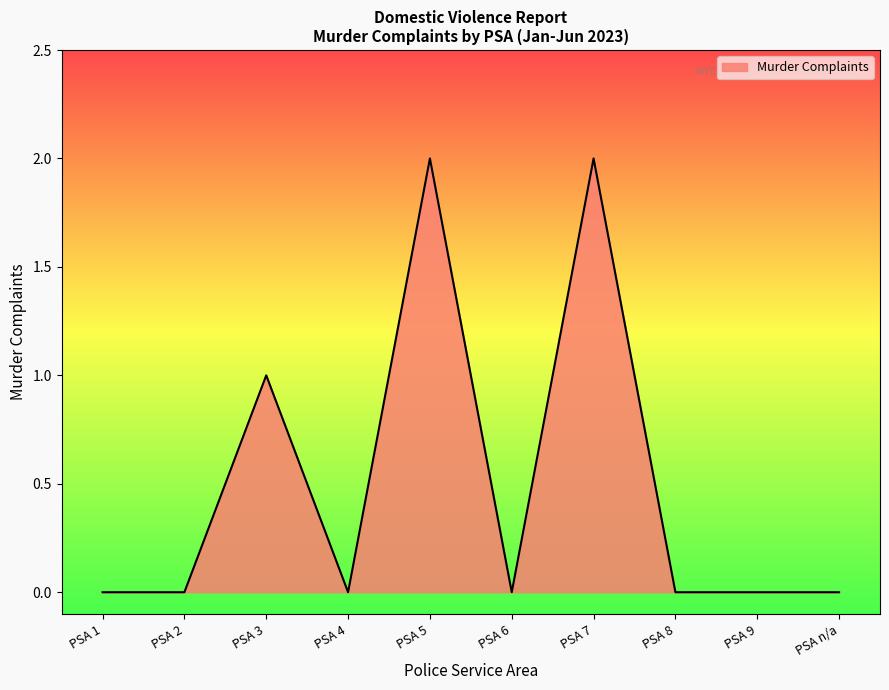

Between PSA 5 and PSA 6, which is larger?

PSA 5